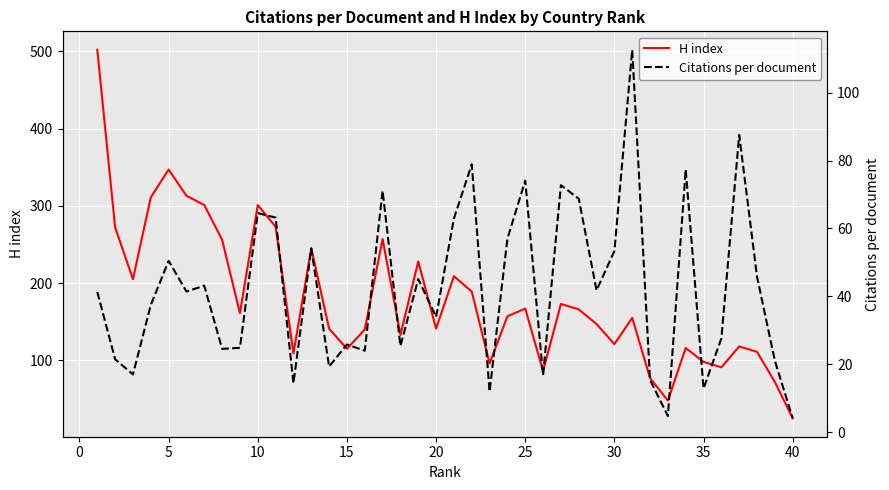

Which category has the lowest value in the H index series?

40